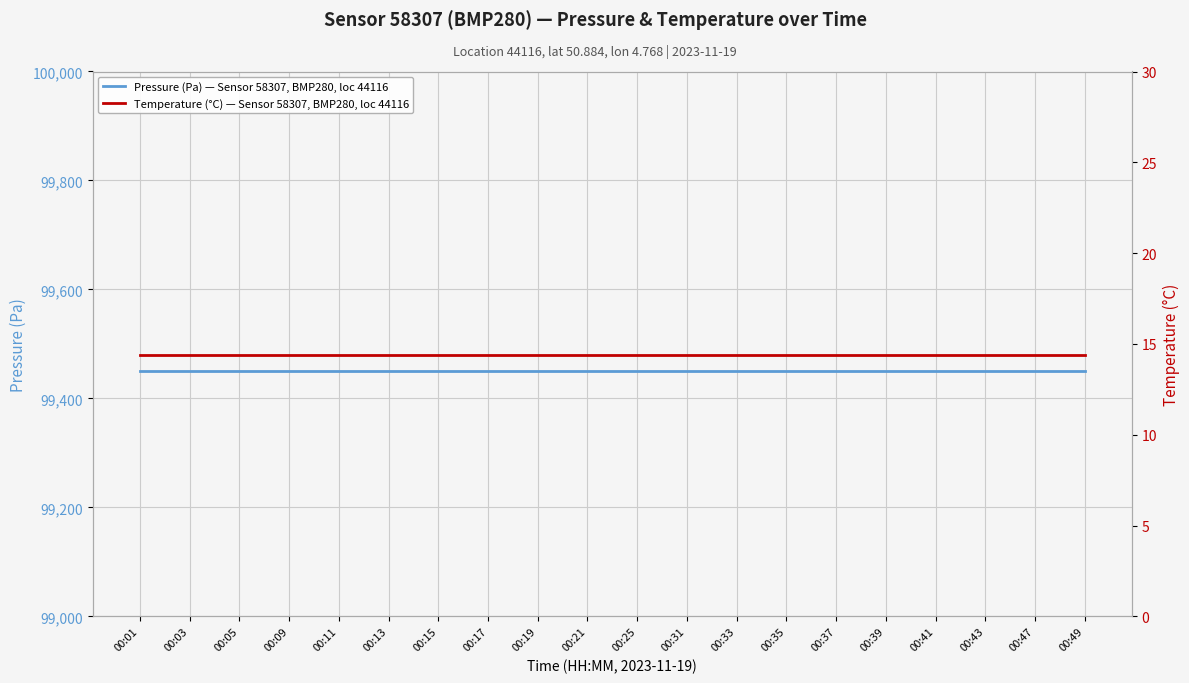

At which label is Temperature (°C) — Sensor 58307, BMP280, loc 44116 closest to 14?

00:01